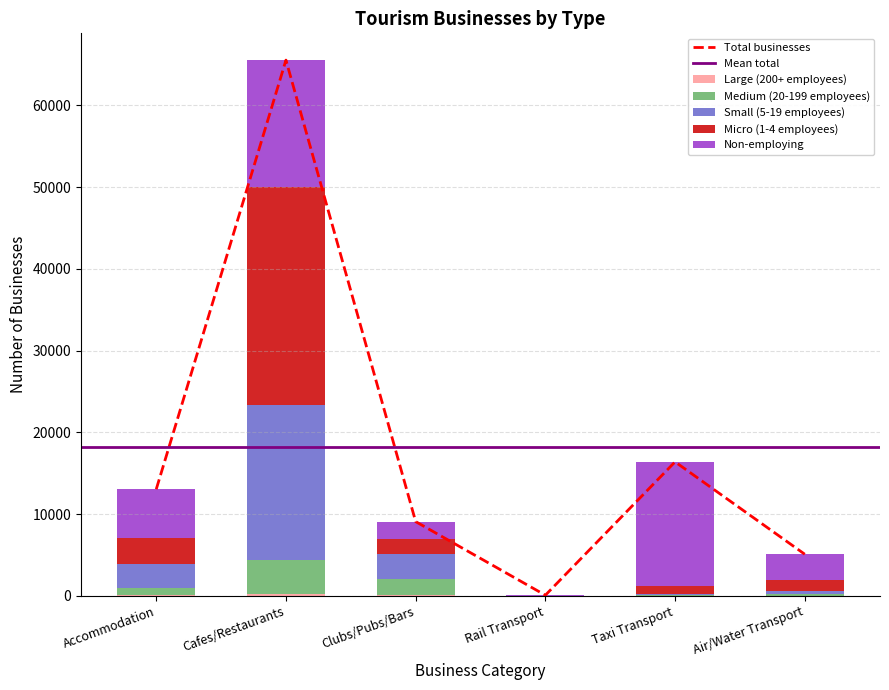

The value of Medium (20-199 employees) at Accommodation is 880. True or false?

True